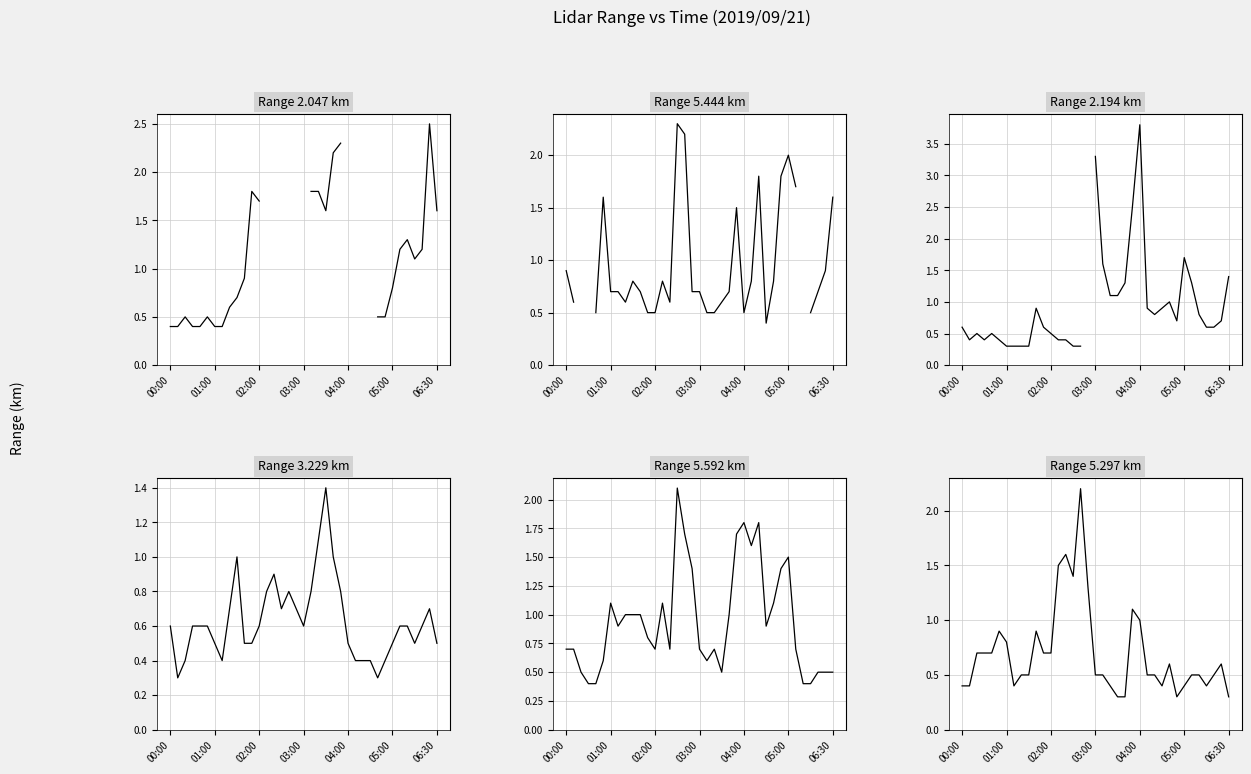

Between which two adjacent categories do 3.229 and 5.592 first intersect?

2019/09/21 00:20 and 2019/09/21 00:30